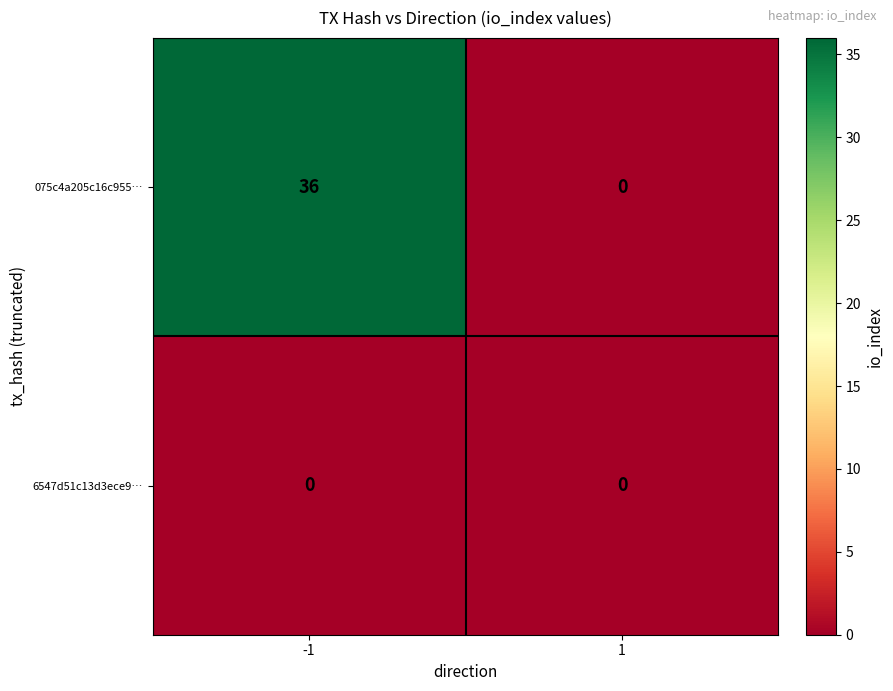

What is the sum of all 075c4a205c16c955… values?

36